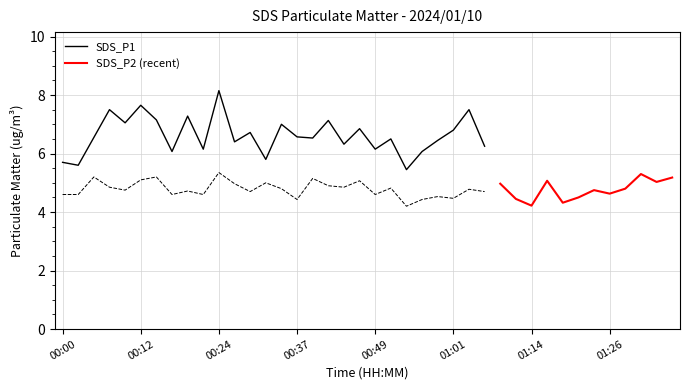

What is the difference between the highest and lowest values at 01:31?

1.9